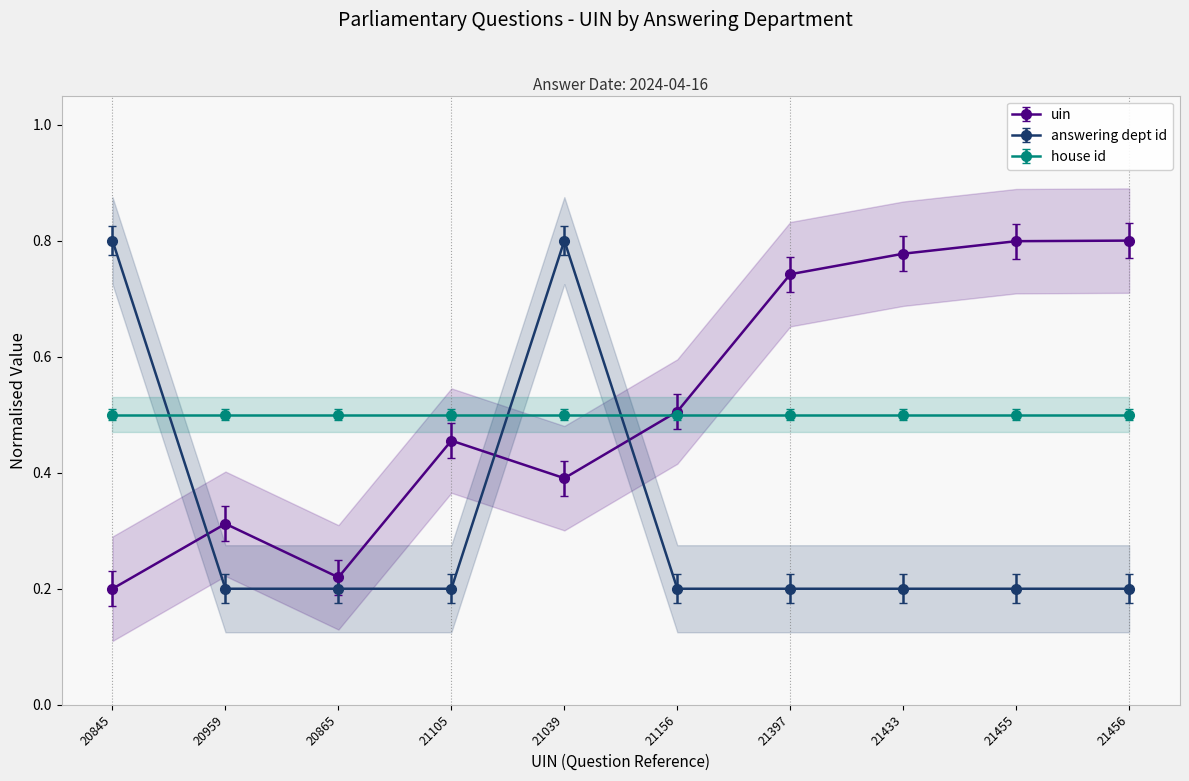

What is the value of the answering dept id point at the 4th from the left?

0.2